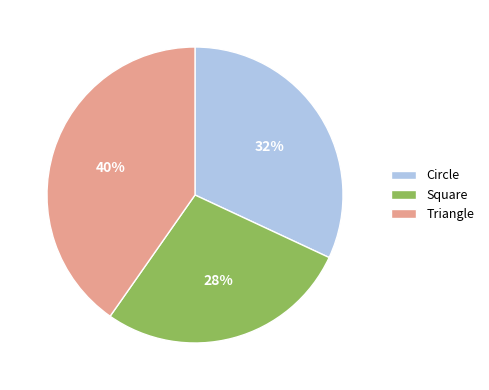

To the nearest percent, what is the difference between the Triangle and Circle slice percentages?

8%